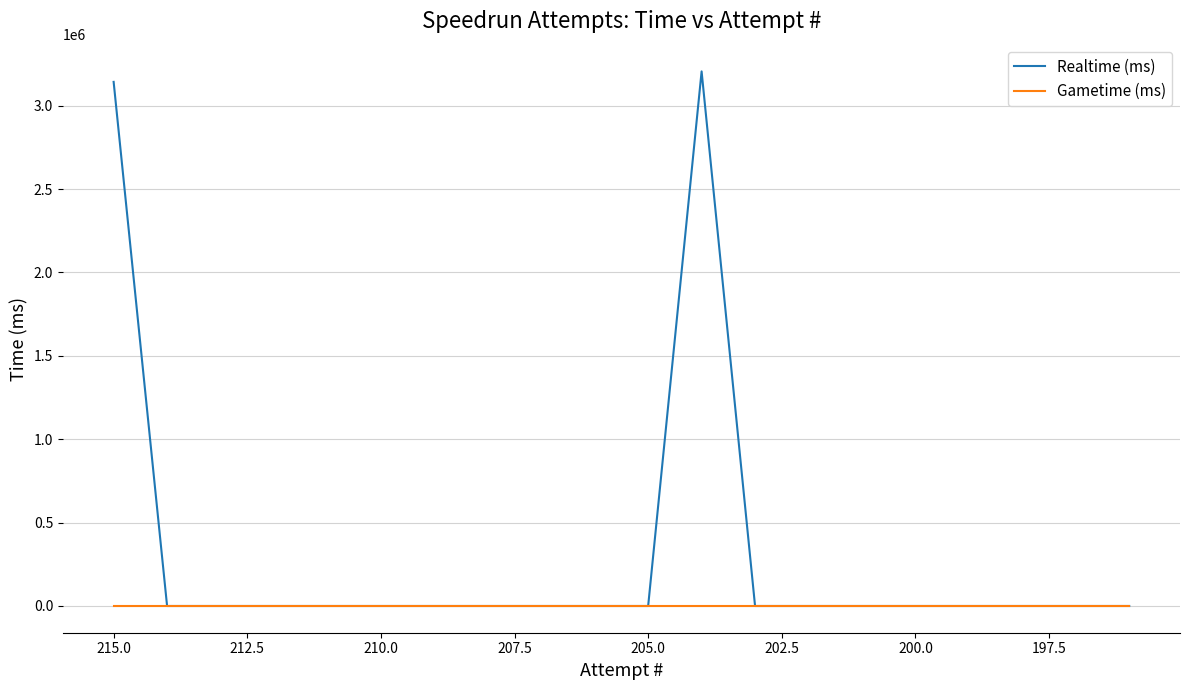

How many lines are shown in the chart?

2